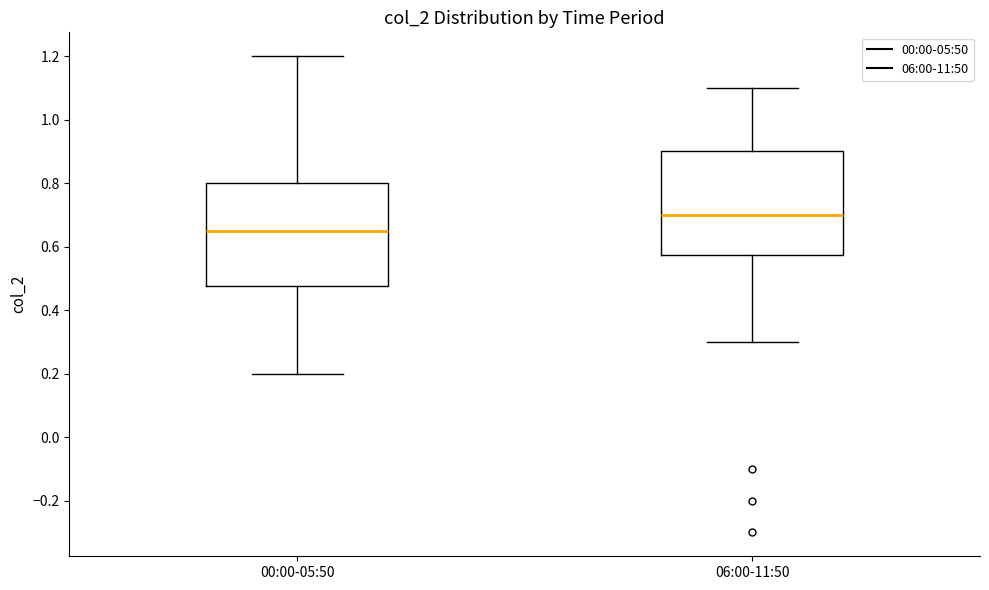

Where is the upper edge of the box for 06:00-11:50 on the y-axis? The values are not printed on the chart, so give them approximately, as read against the axis.

0.90